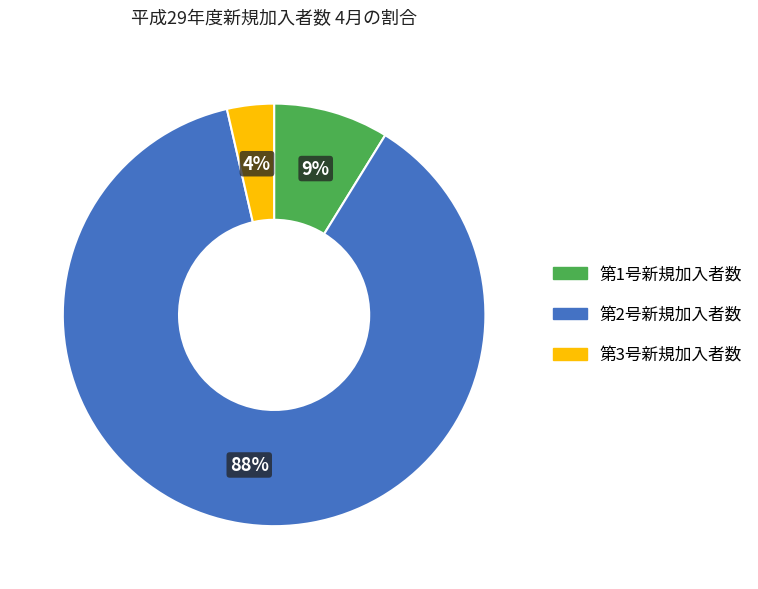

True or false: 第3号新規加入者数 accounts for 15% of the total.

False